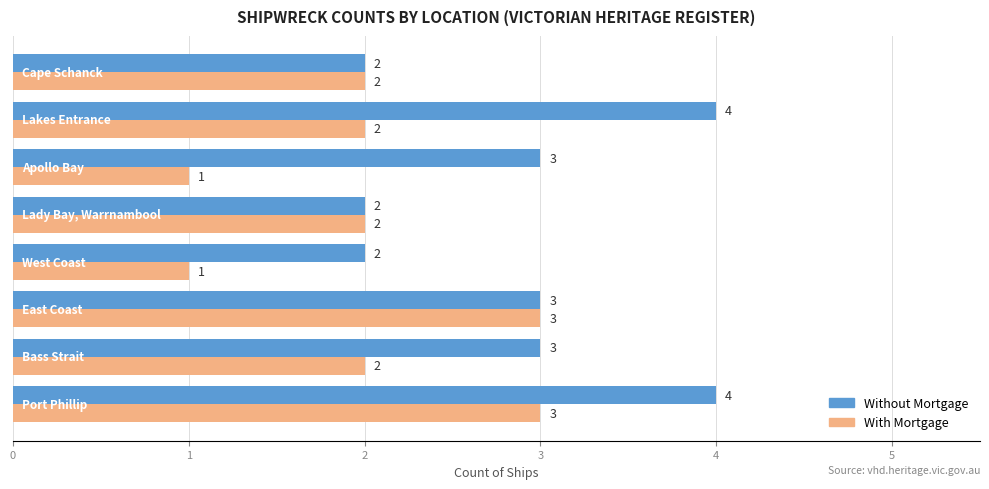

Which series has the largest total across all categories?

Without Mortgage